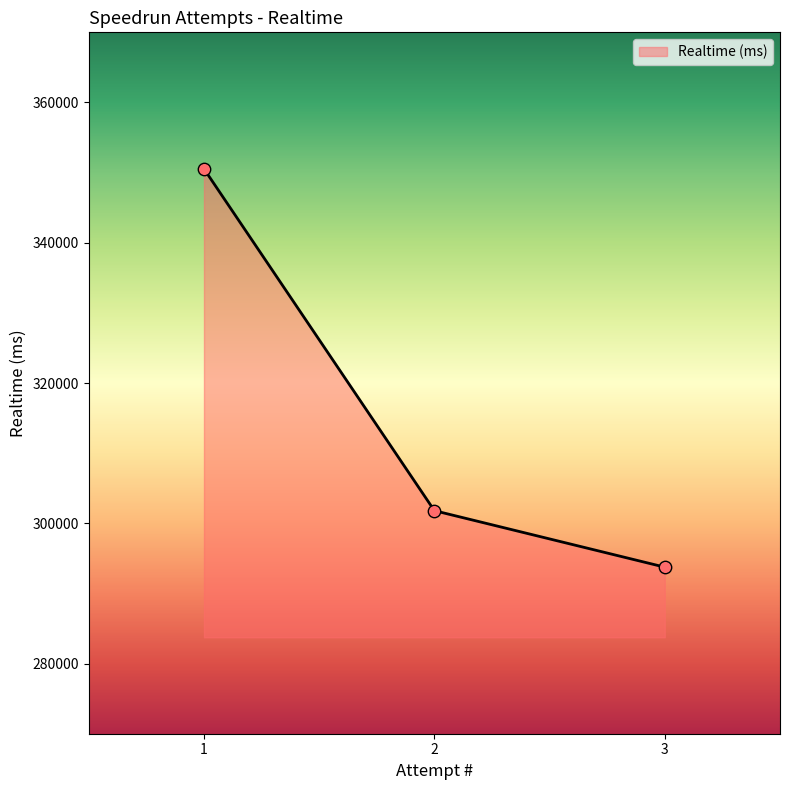

What is the change in value from 2 to 3?

-8055